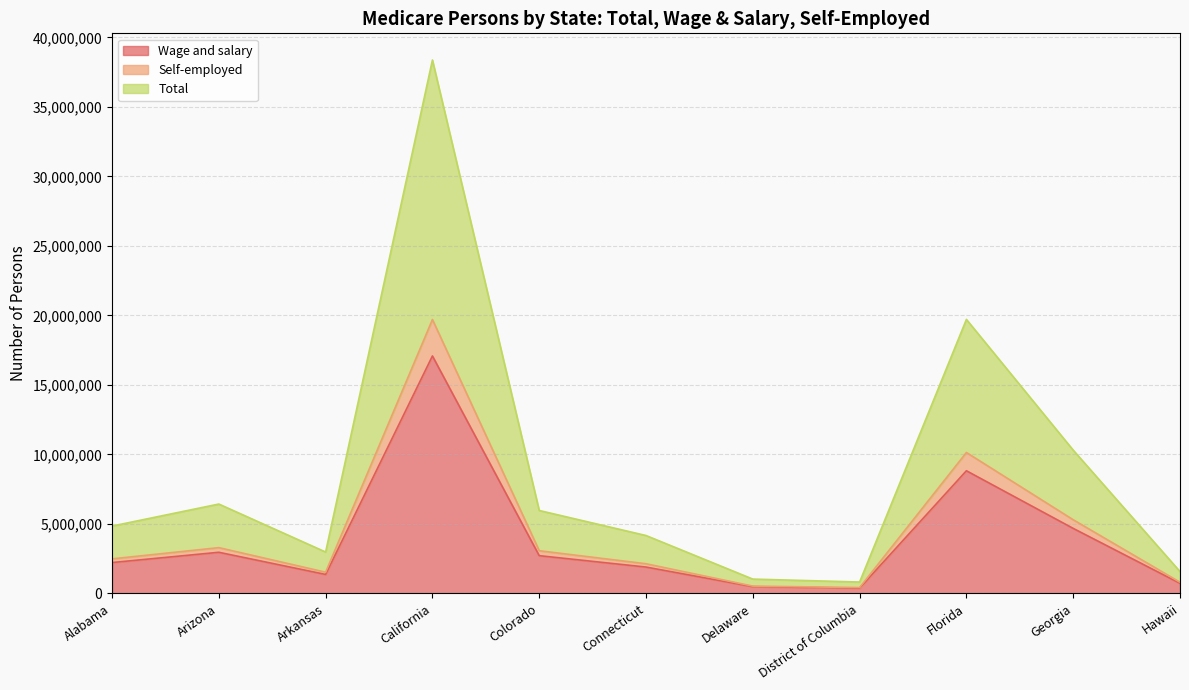

Does the chart have visible grid lines?

Yes